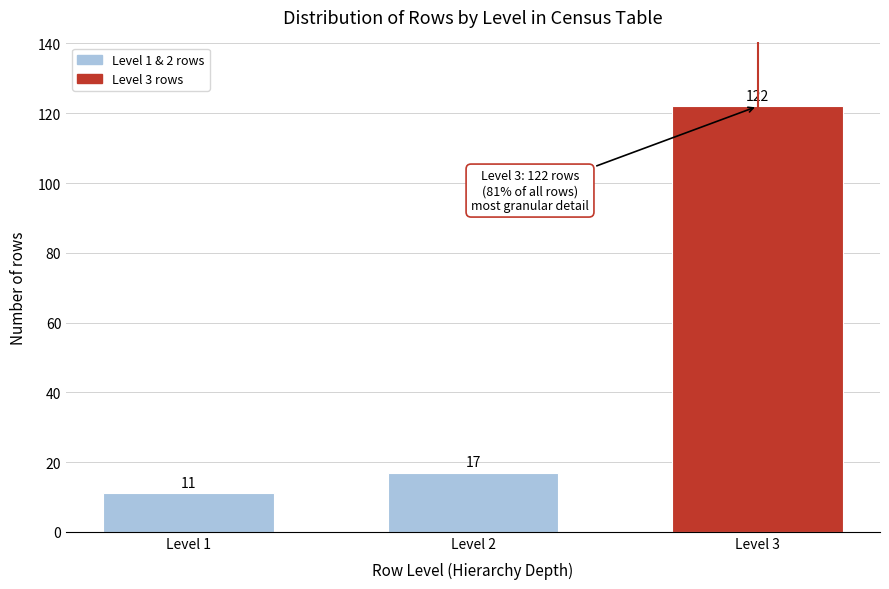

Reading right to left, list all the values displayed in this chart.

122	17	11